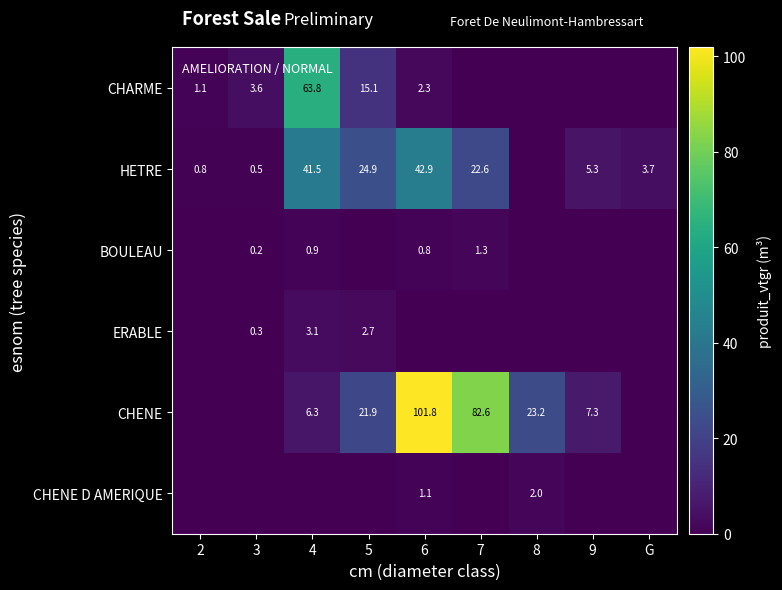

Is the value of CHENE D AMERIQUE at 8 greater than the value of CHENE at 8?

No